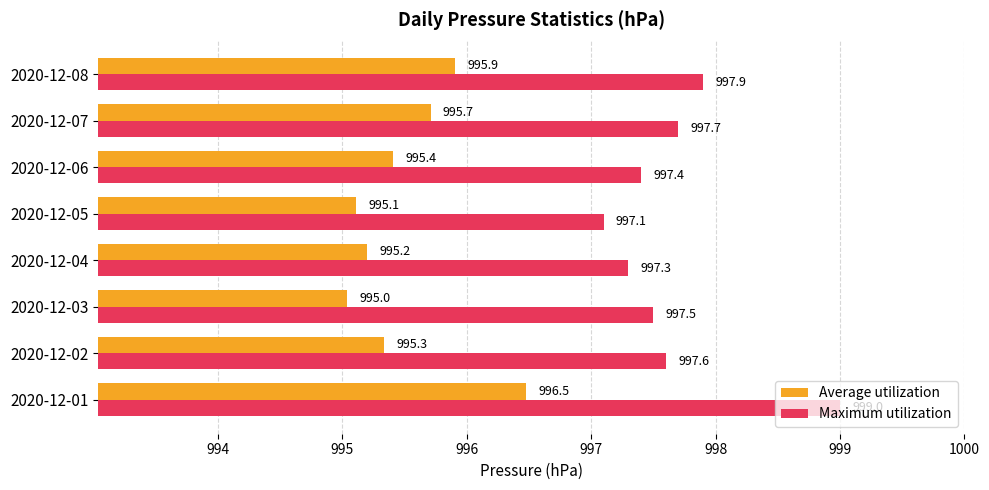

Which series has the largest total across all categories?

Maximum utilization